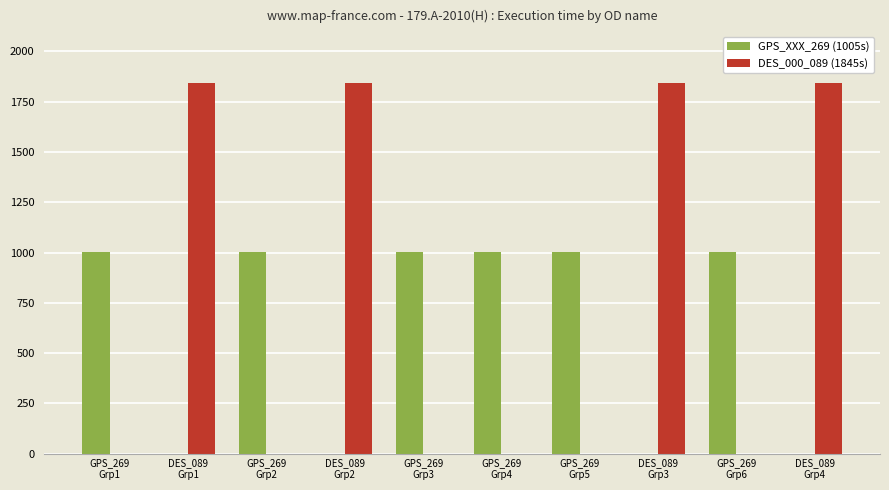

How many GPS_XXX_269 (1005s) values are between 0 and 1005?

10